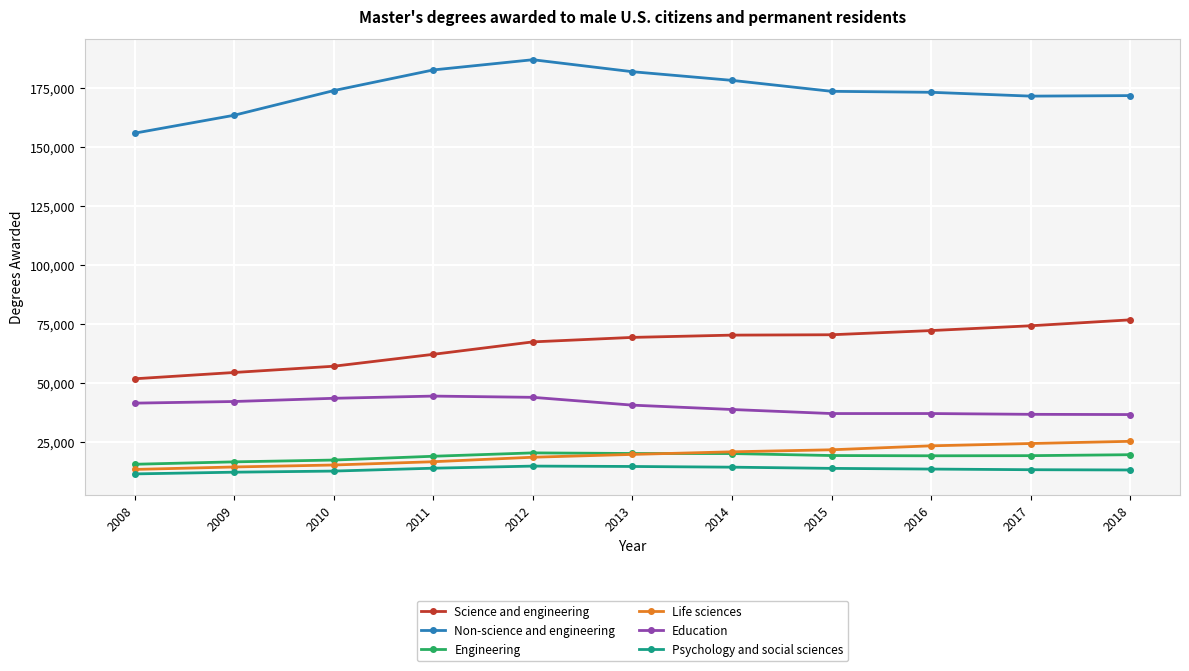

What is the smallest value displayed?

11292